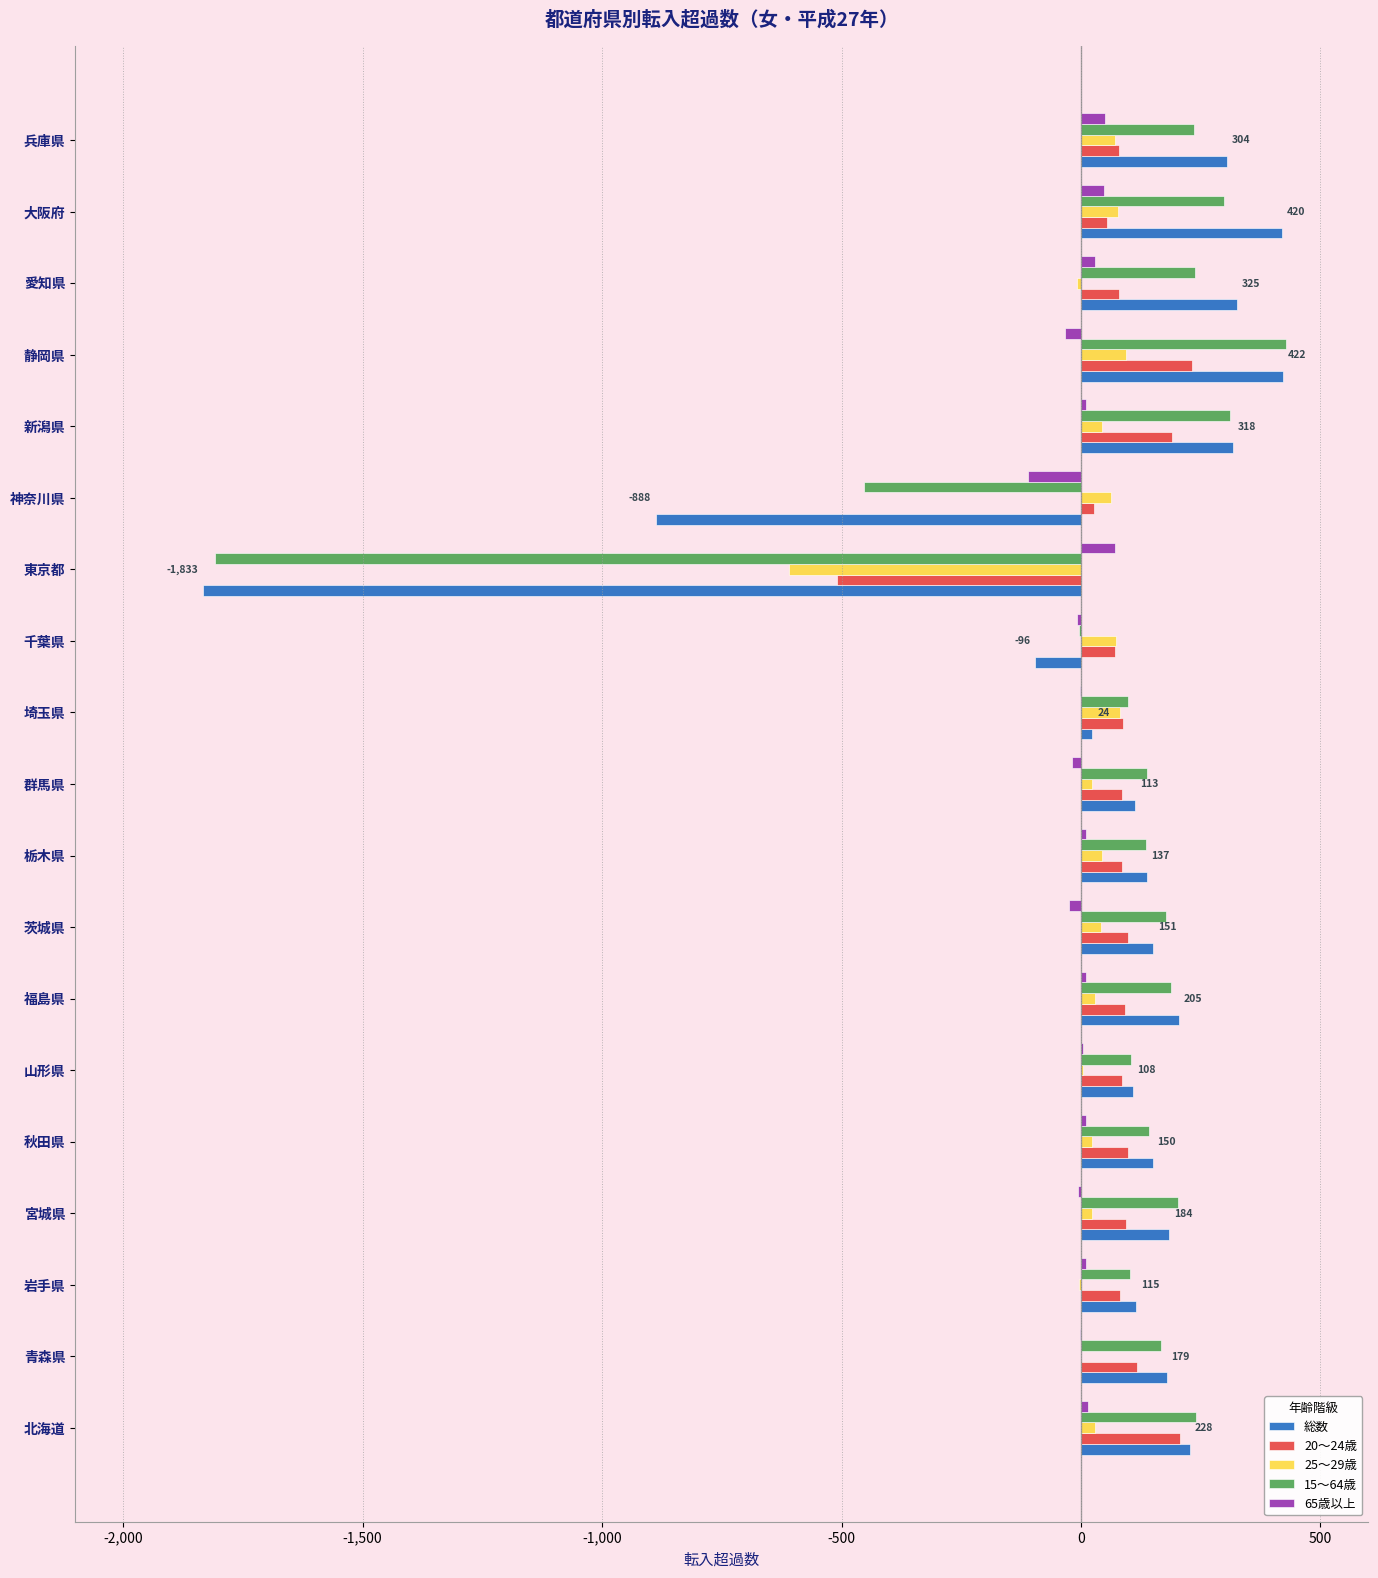

Is the value of 15〜64歳 at 千葉県 greater than the value of 総数 at 神奈川県?

Yes